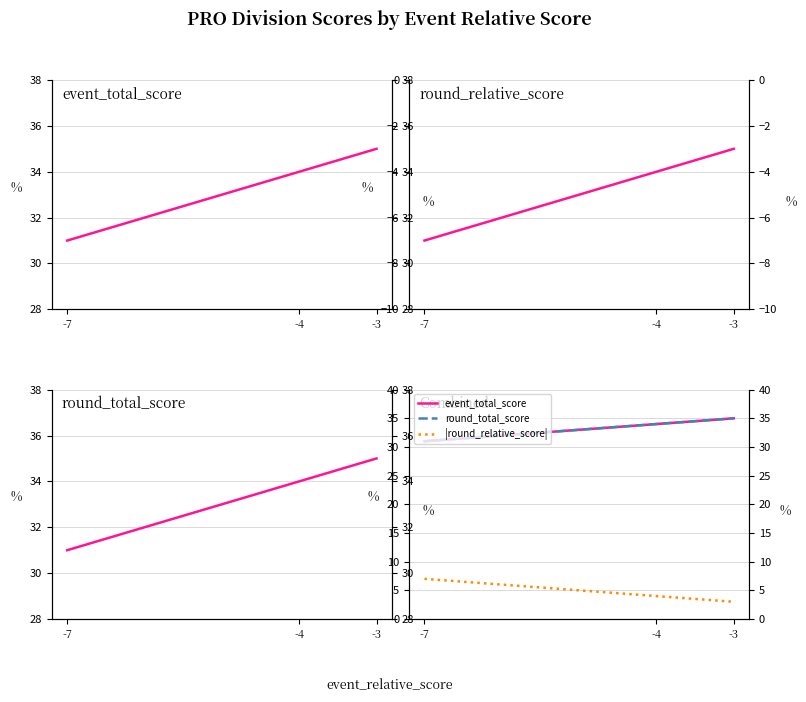

Which series changed the most between -7 and -3?

event_total_score